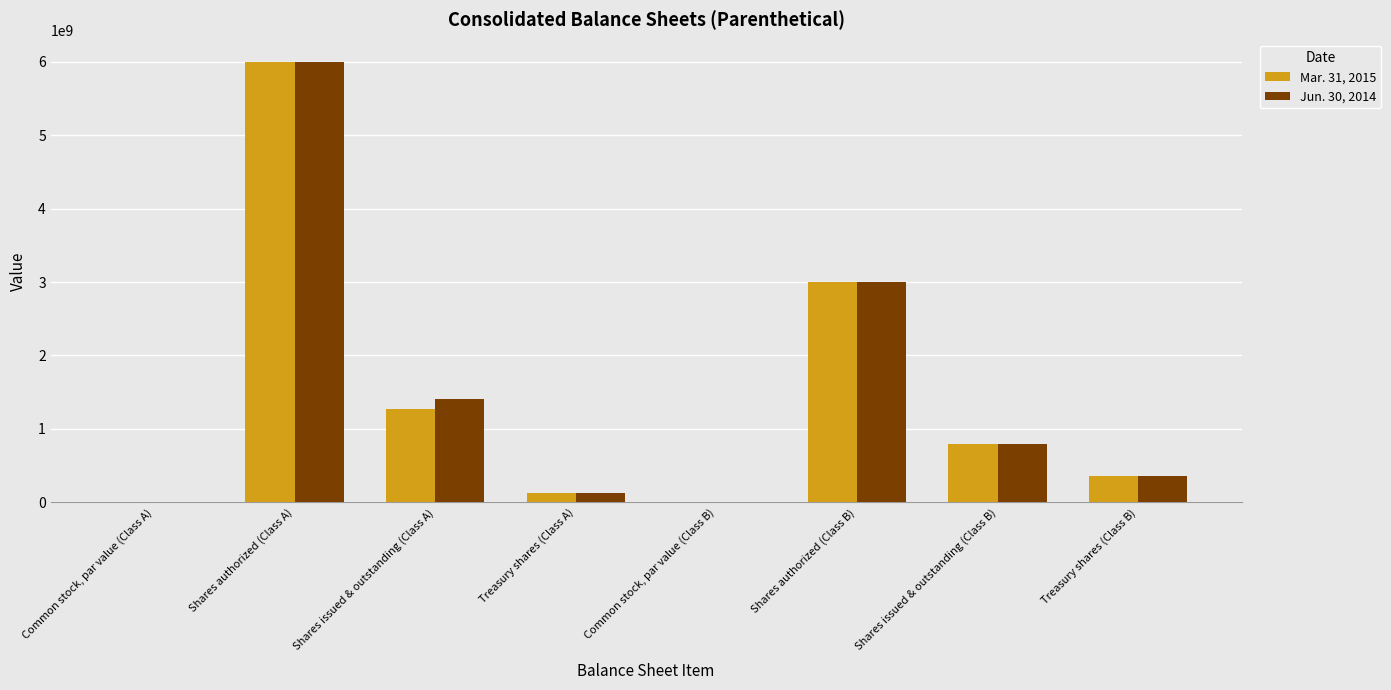

The value of Jun. 30, 2014 at Shares issued & outstanding (Class A) is 869831109.3. True or false?

False